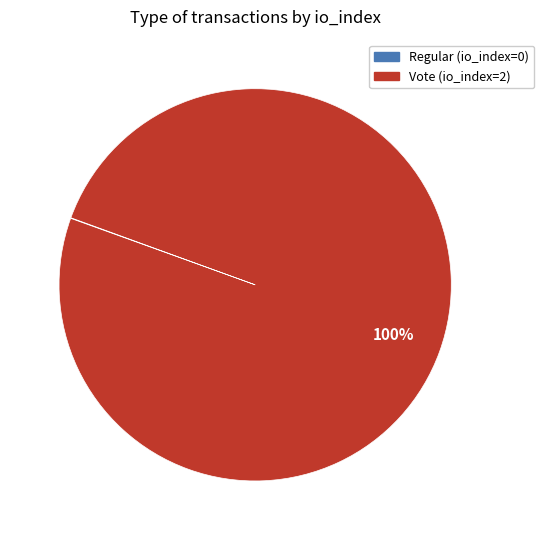

Is there any slice that represents more than half of the pie?

Yes